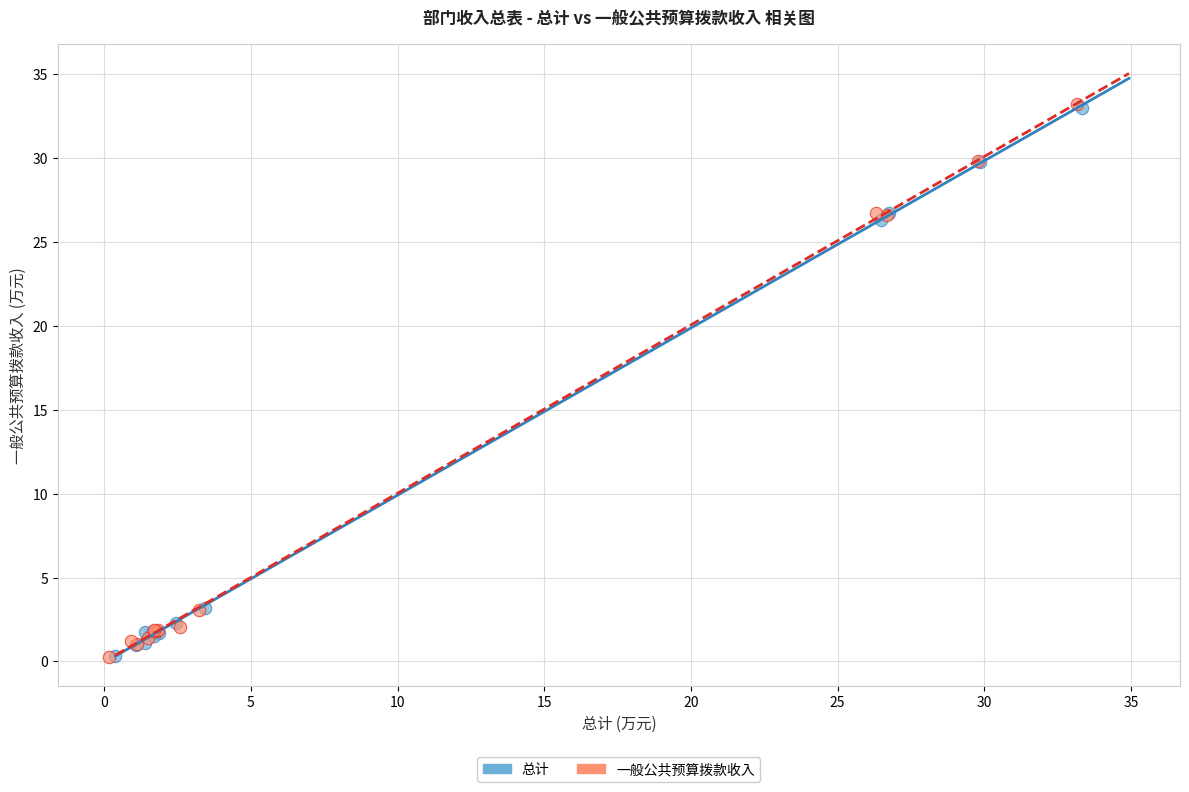

Which series has the widest spread of Y values?

一般公共预算拨款收入